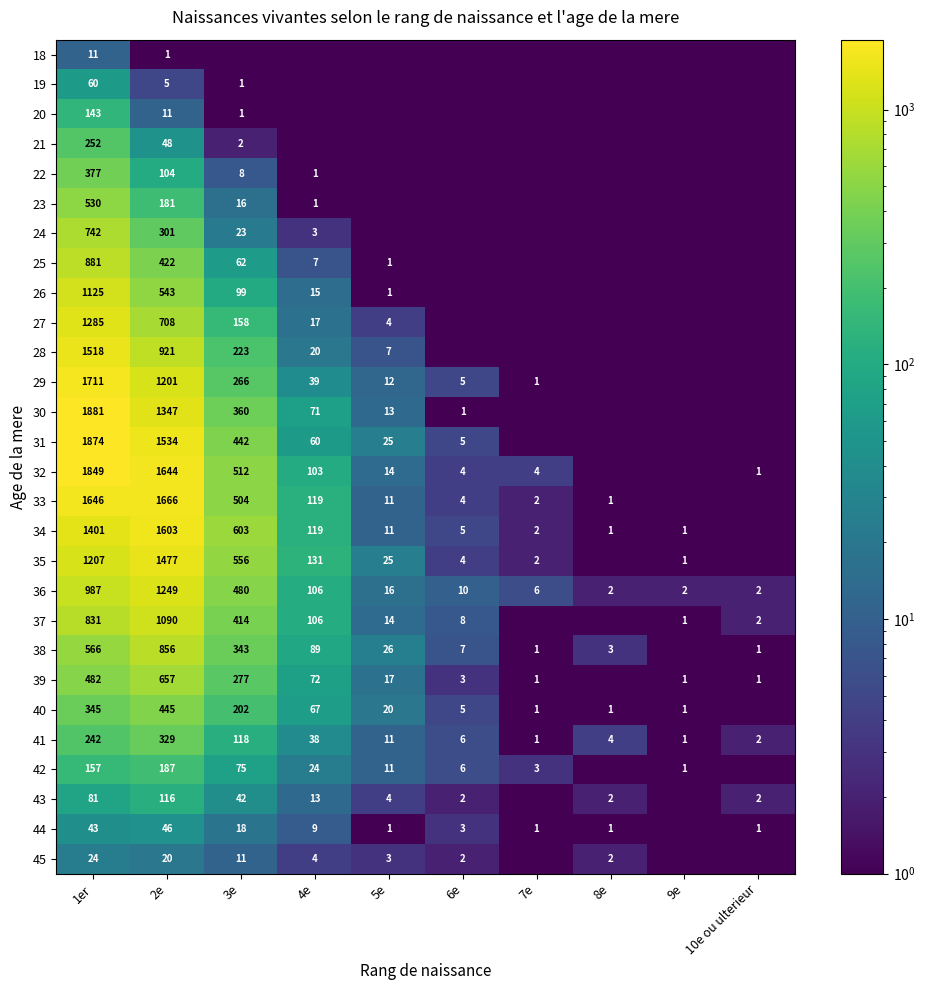

Which label corresponds to the smallest value in the chart?

3e